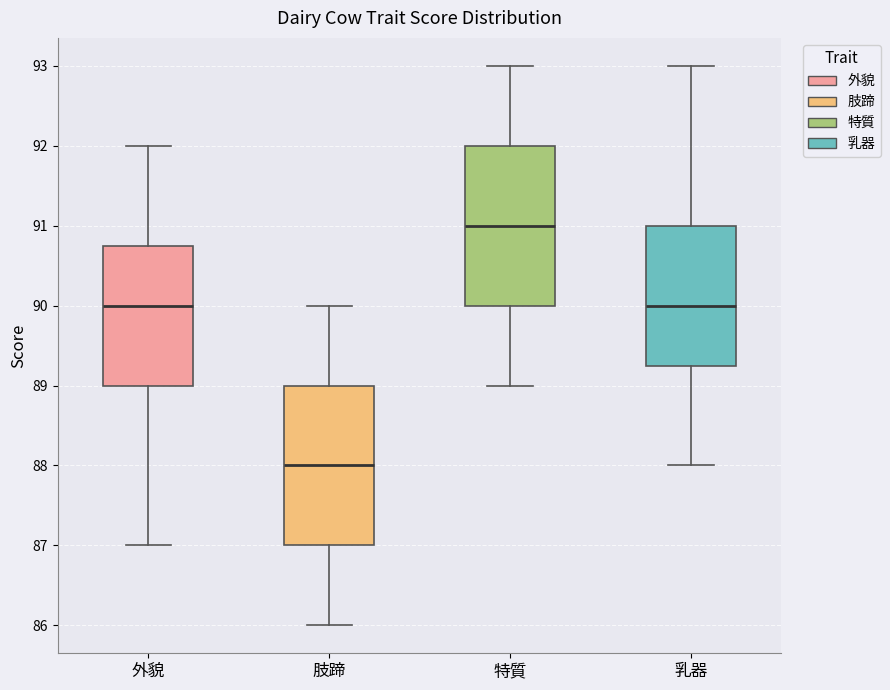

Where is the lower edge of the box for 特質 on the y-axis? The values are not printed on the chart, so give them approximately, as read against the axis.

90.0